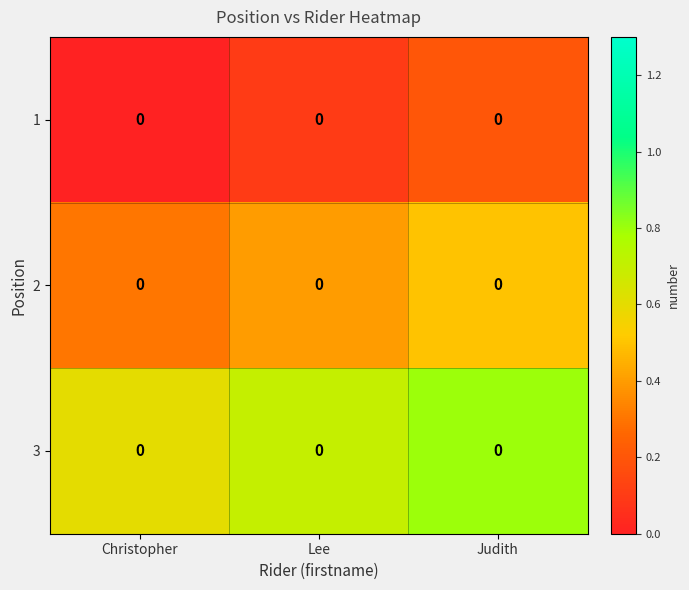

What is the spread (max minus min) of values at Christopher?

0.6